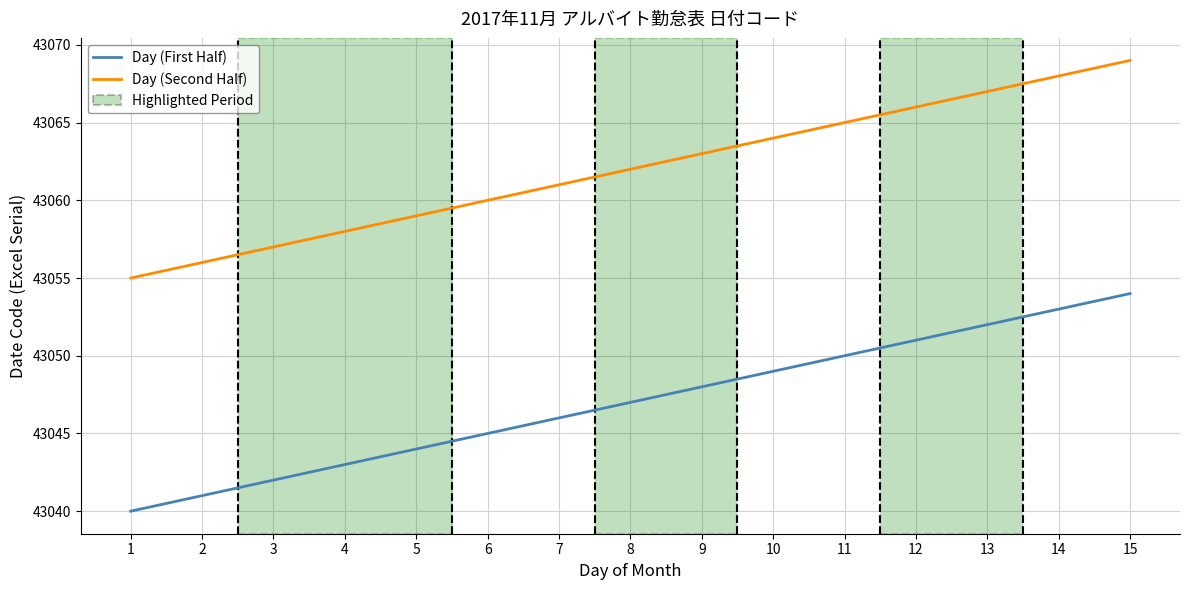

True or false: Day (Second Half) and Day (First Half) cross at least once.

False